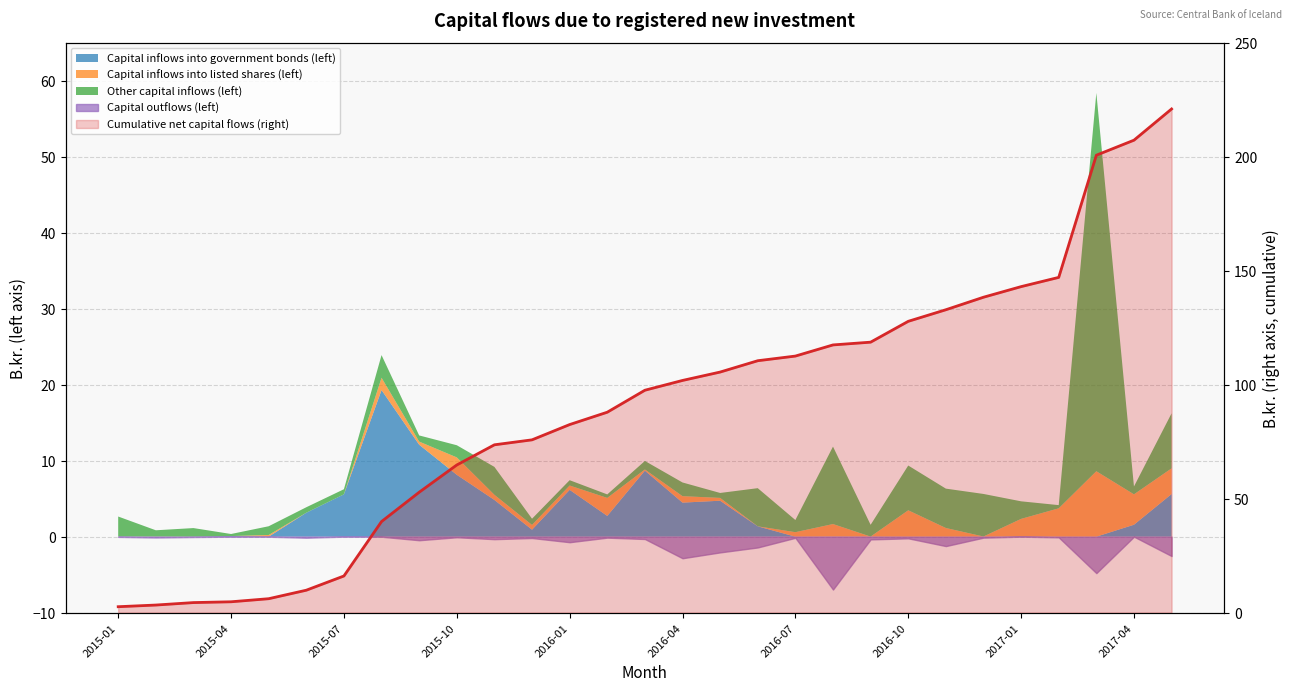

What is the value of the 23rd point from the left?

132.9